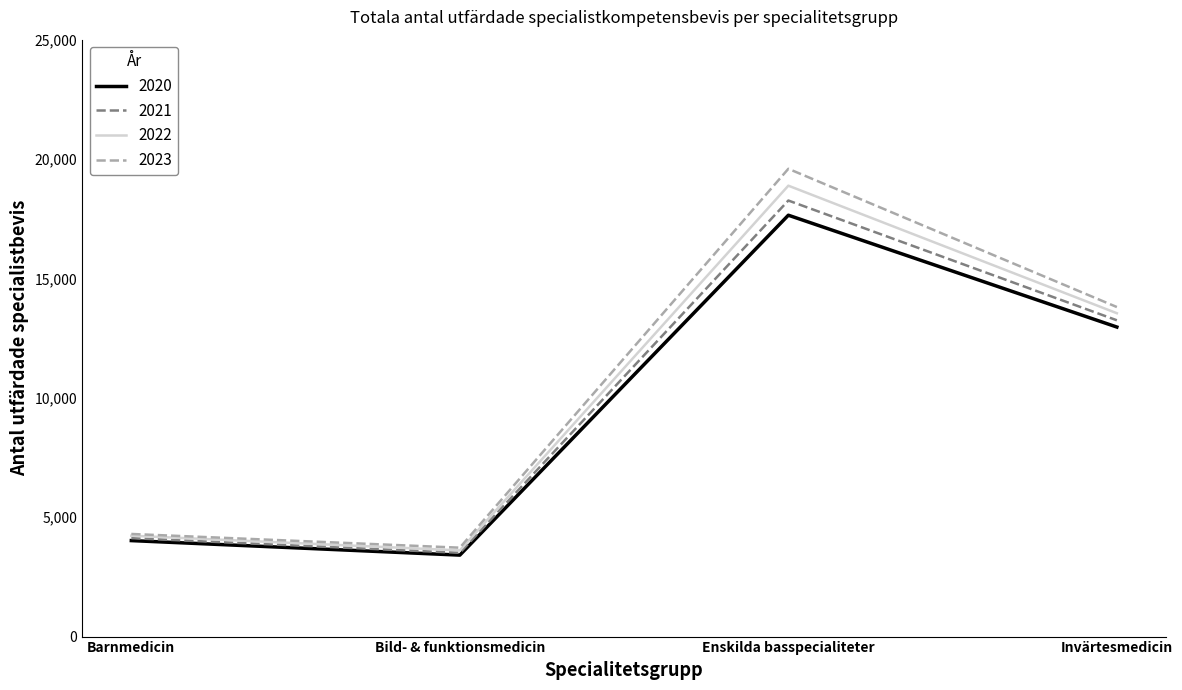

List the labels in order of 2021 value, largest first.

Enskilda basspecialiteter, Invärtesmedicin, Barnmedicin, Bild- & funktionsmedicin